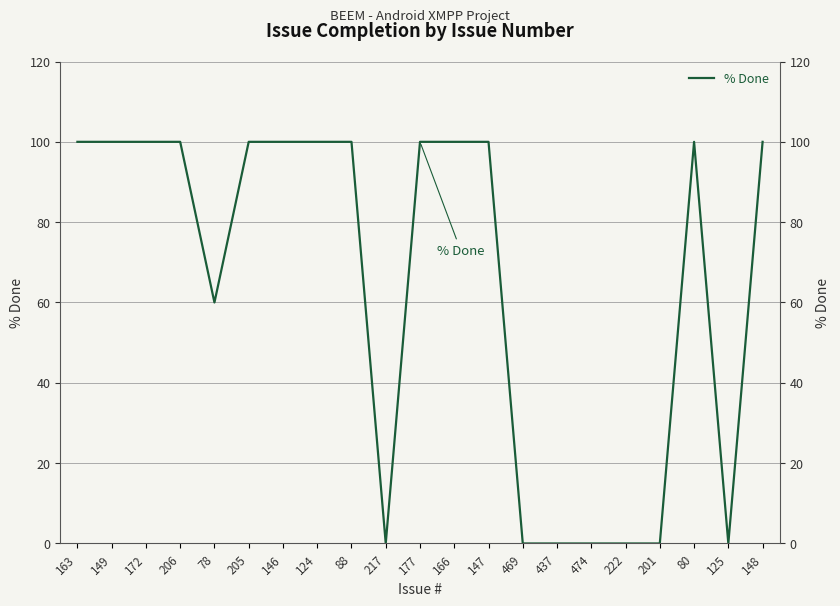

What value does the data have at 146, to the nearest 50?

100